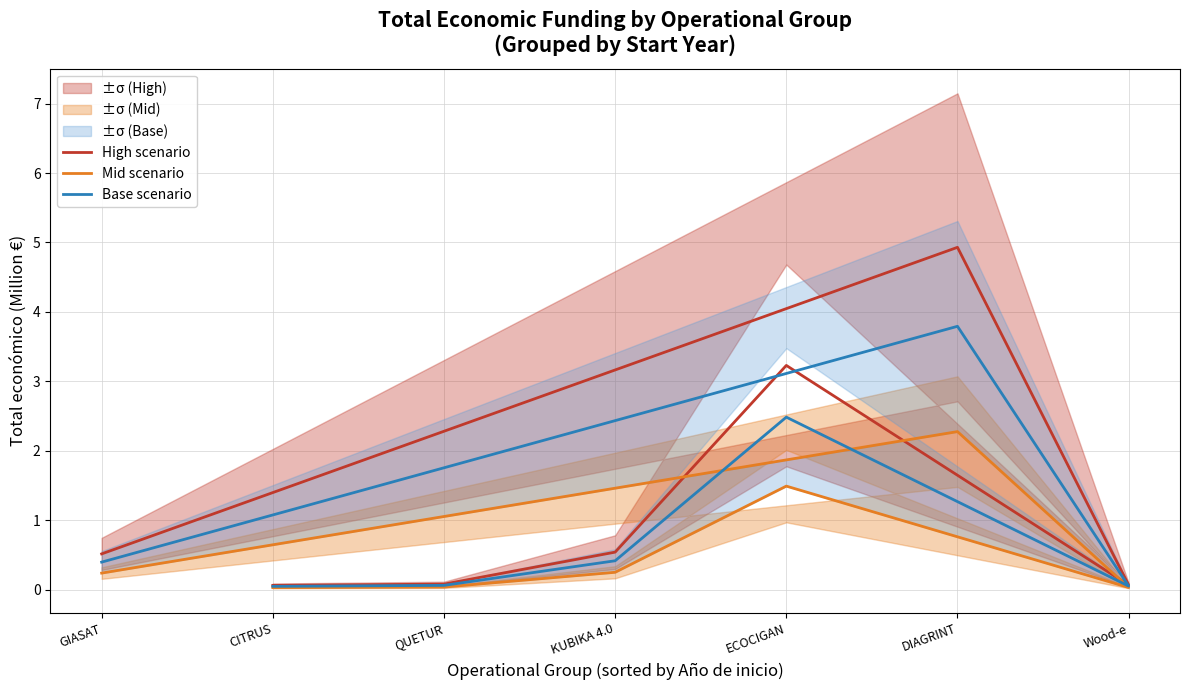

Where is the first local maximum for Base scenario?

ECOCIGAN